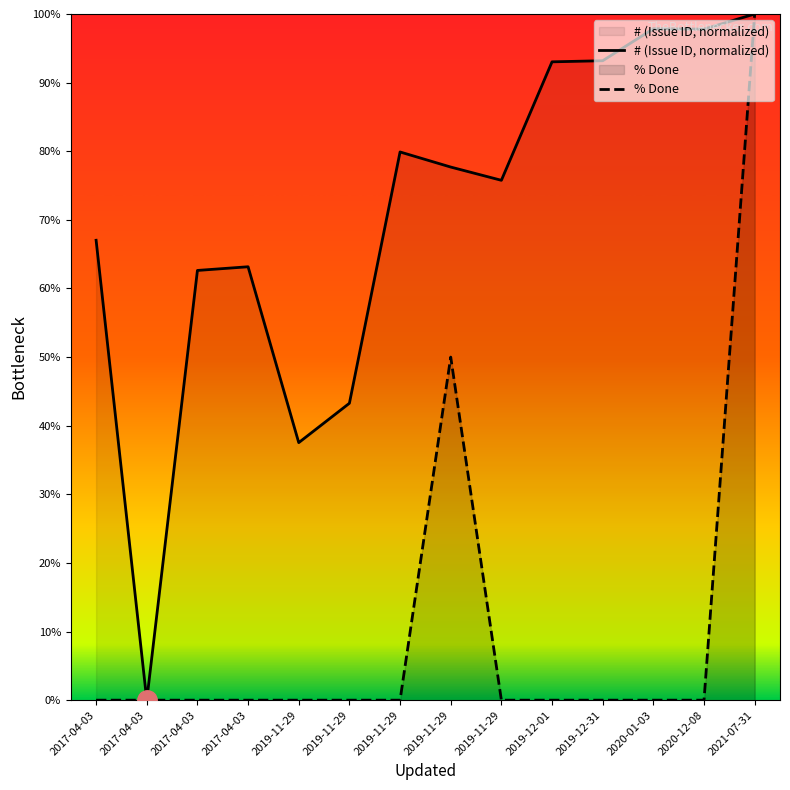

Reading left to right, extract all data points from this chart.

# (Issue ID, normalized): 67.0	0.0	62.6	63.2	37.5	43.3	79.9	77.7	75.8	93.0	93.2	97.9	97.8	100.0
% Done: 0.0	0.0	0.0	0.0	0.0	0.0	0.0	50.0	0.0	0.0	0.0	0.0	0.0	100.0